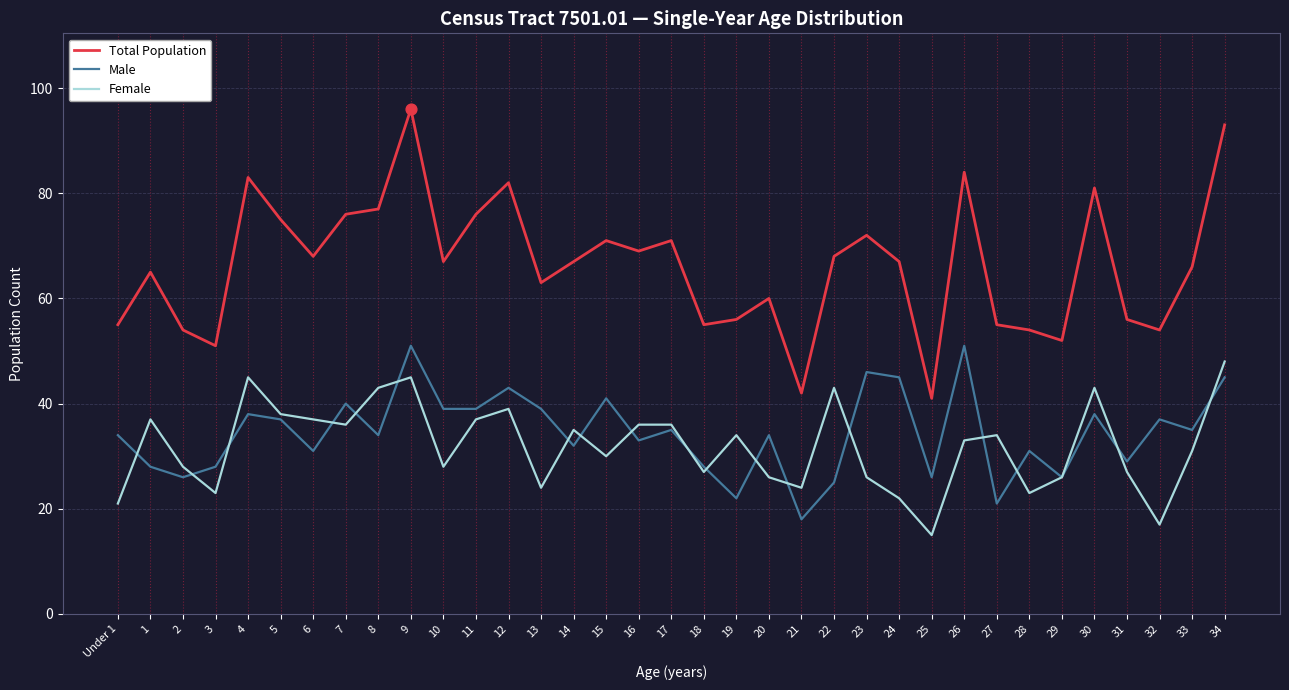

Is the value of Total Population at 21 greater than the value of Female at 4?

No